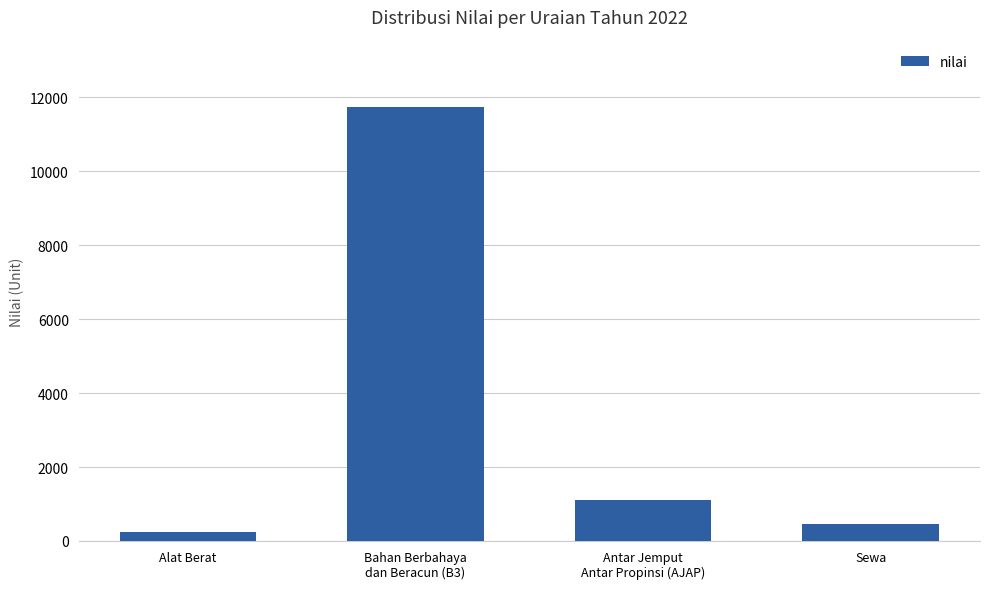

List the labels in order of value, largest first.

Bahan Berbahaya
dan Beracun (B3), Antar Jemput
Antar Propinsi (AJAP), Sewa, Alat Berat